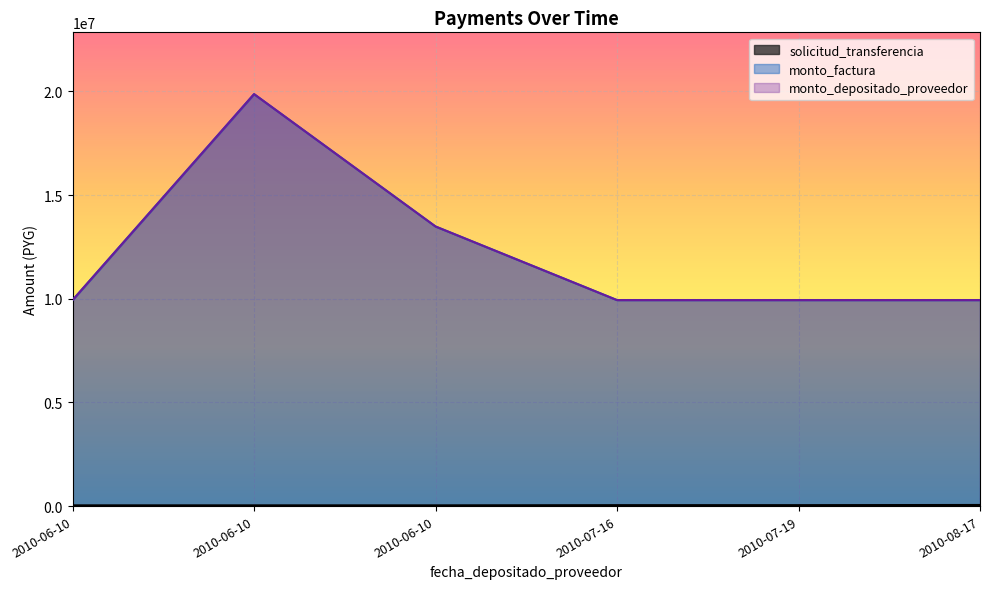

Rank the series at 2010-07-19 from lowest to highest value.

solicitud_transferencia, monto_factura, monto_depositado_proveedor